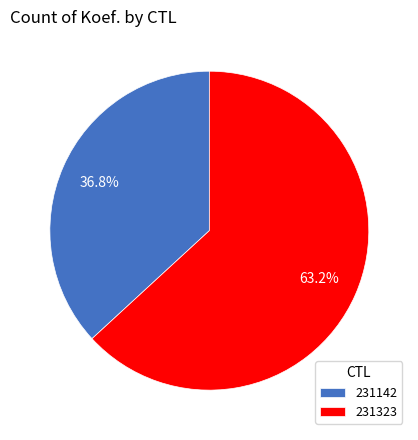

Approximately how many times larger is the value at 231142 compared to 231323?

0.6